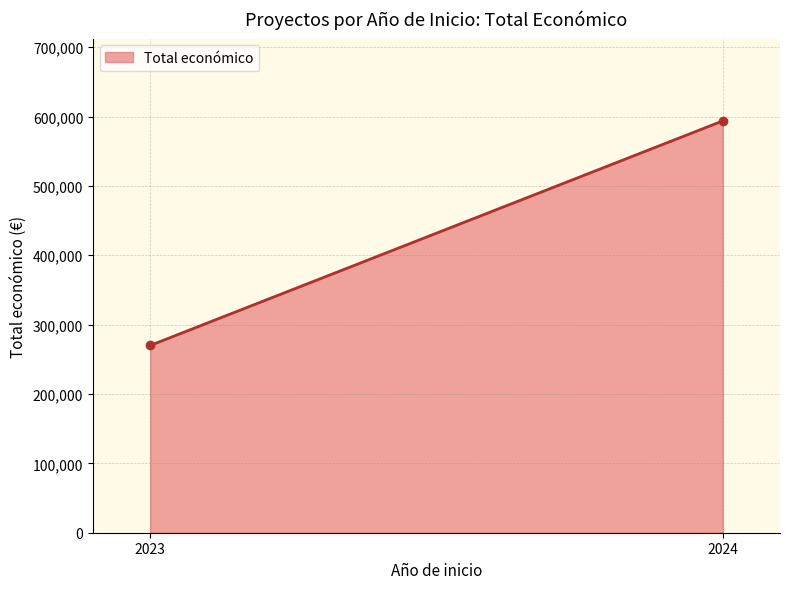

Does the chart have visible grid lines?

Yes